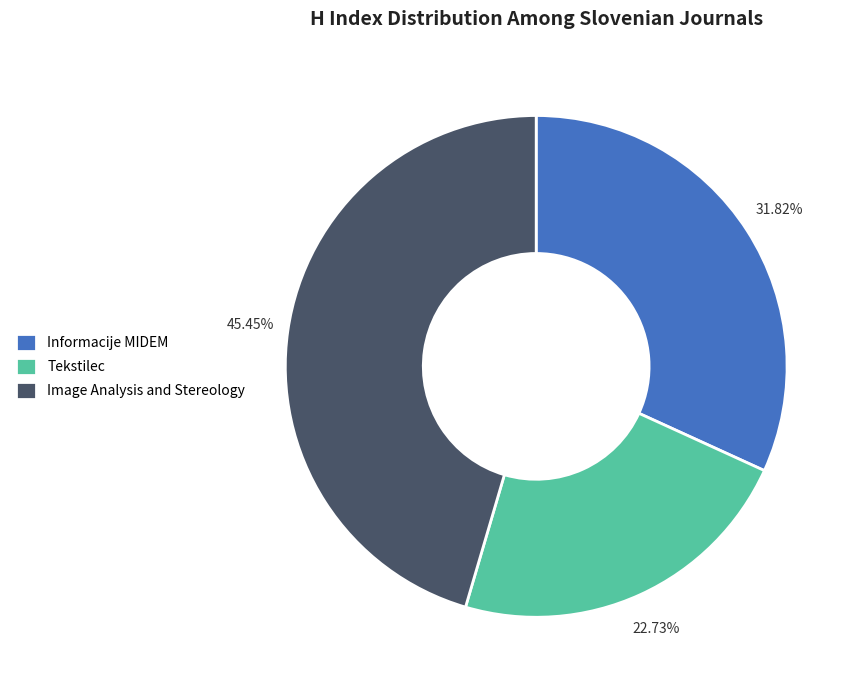

To the nearest percent, what is the average slice percentage?

33%